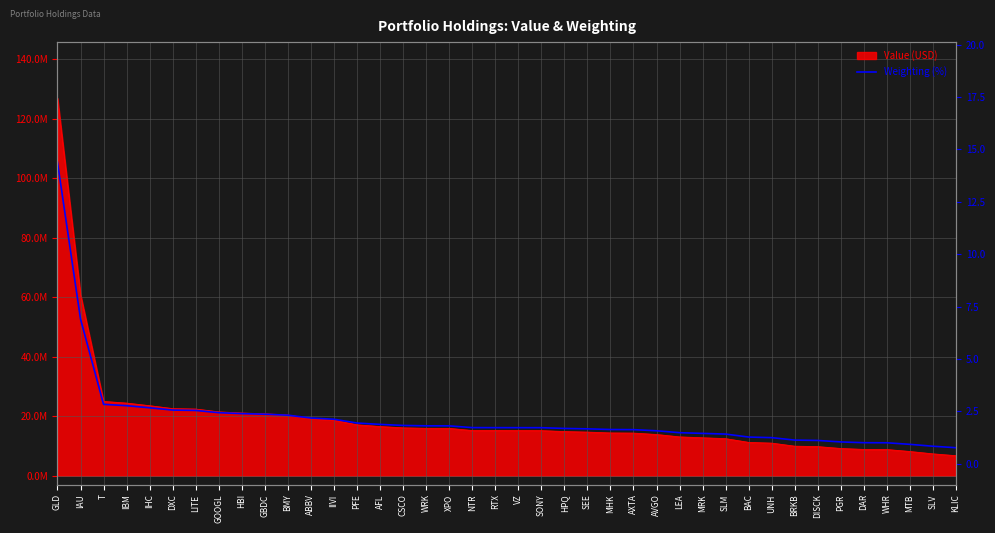

Reading left to right, what are all the values shown in this chart?

GLD=14.4	IAU=6.9	T=2.8	IBM=2.8	IHC=2.7	DXC=2.6	LITE=2.5	GOOGL=2.4	HBI=2.4	GBDC=2.4	BMY=2.3	ABBV=2.2	IIVI=2.1	PFE=1.9	AFL=1.9	CSCO=1.8	WRK=1.8	XPO=1.8	NTR=1.7	RTX=1.7	VZ=1.7	SONY=1.7	HPQ=1.7	SEE=1.7	MHK=1.6	AXTA=1.6	AVGO=1.6	LEA=1.5	MRK=1.4	SLM=1.4	BAC=1.3	UNH=1.2	BRKB=1.1	DISCK=1.1	PGR=1.0	DAR=1.0	WHR=1.0	MTB=0.9	SLV=0.8	KLIC=0.8